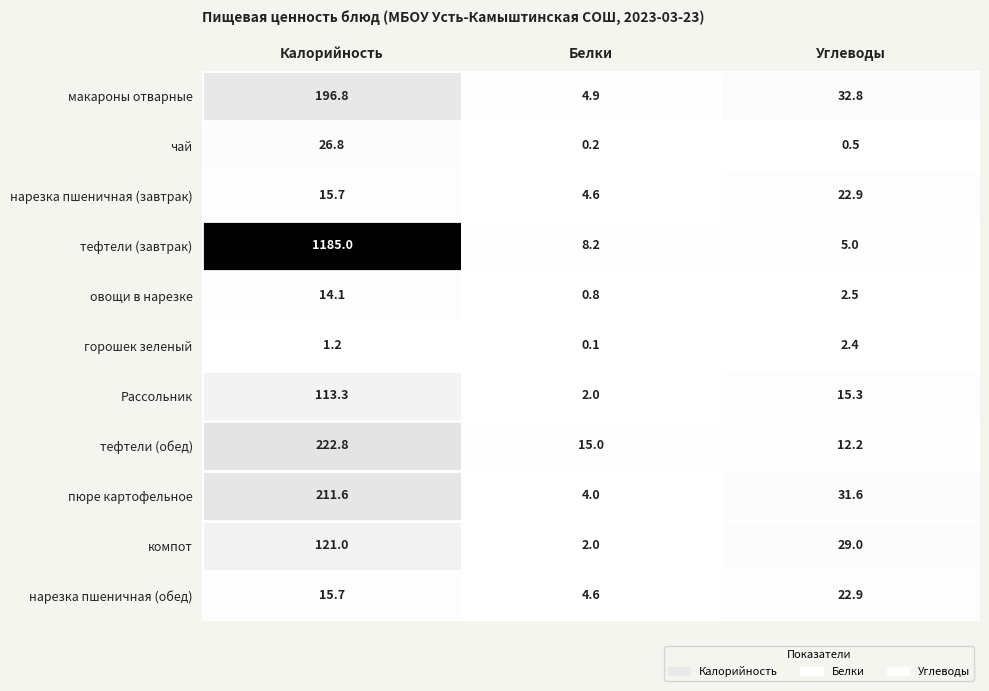

What is the difference between the highest and lowest values at Калорийность?

1183.8